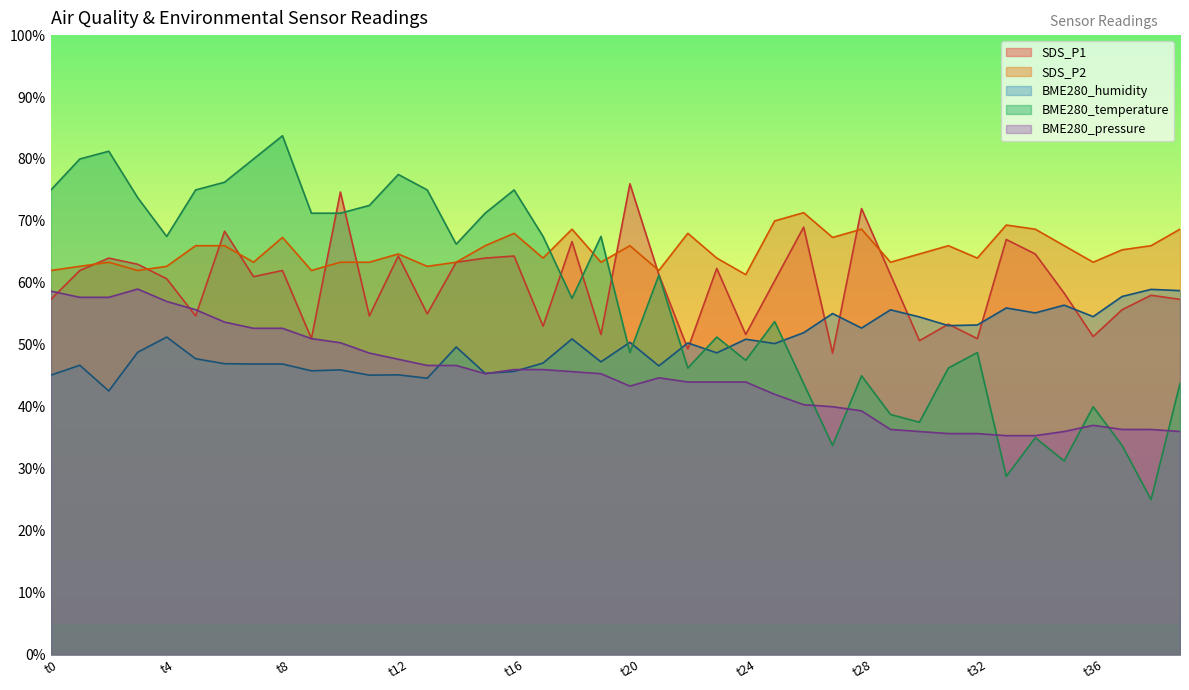

Is it true that BME280_pressure equals 36.0 at 39?

True